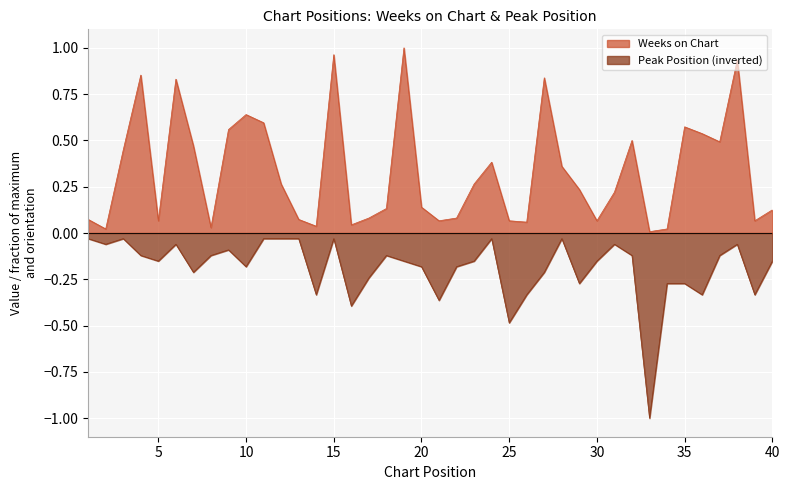

Reading right to left, what are all the values shown in this chart?

Weeks on Chart: 0.1	0.1	0.9	0.5	0.5	0.6	0.0	0.0	0.5	0.2	0.1	0.2	0.4	0.8	0.1	0.1	0.4	0.3	0.1	0.1	0.1	1.0	0.1	0.1	0.0	1.0	0.0	0.1	0.3	0.6	0.6	0.6	0.0	0.5	0.8	0.1	0.9	0.4	0.0	0.1
Peak Position: -0.2	-0.3	-0.1	-0.1	-0.3	-0.3	-0.3	-1.0	-0.1	-0.1	-0.2	-0.3	-0.0	-0.2	-0.3	-0.5	-0.0	-0.2	-0.2	-0.4	-0.2	-0.2	-0.1	-0.2	-0.4	-0.0	-0.3	-0.0	-0.0	-0.0	-0.2	-0.1	-0.1	-0.2	-0.1	-0.2	-0.1	-0.0	-0.1	-0.0